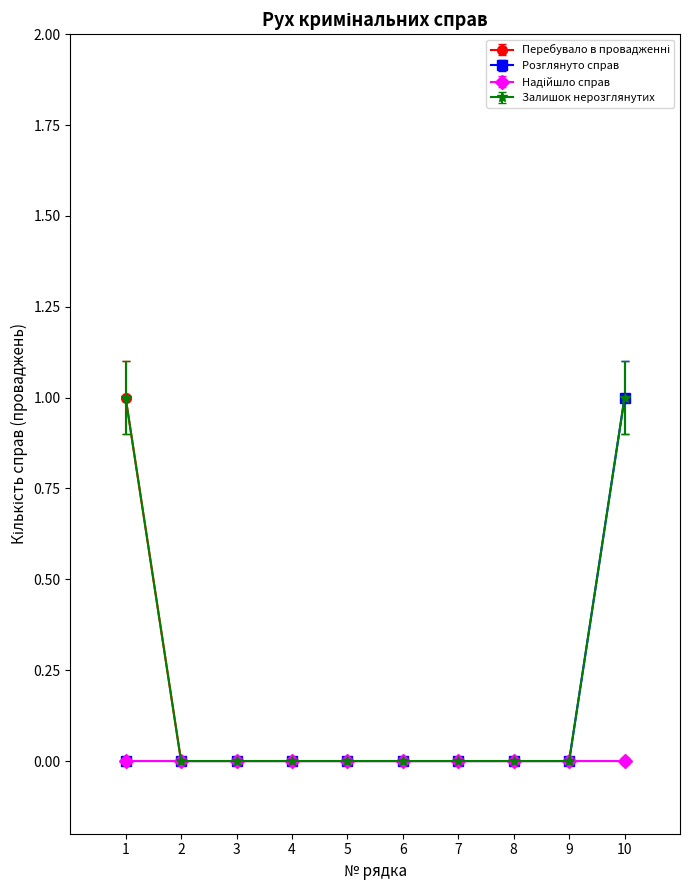

Which series has the largest total across all categories?

Залишок нерозглянутих